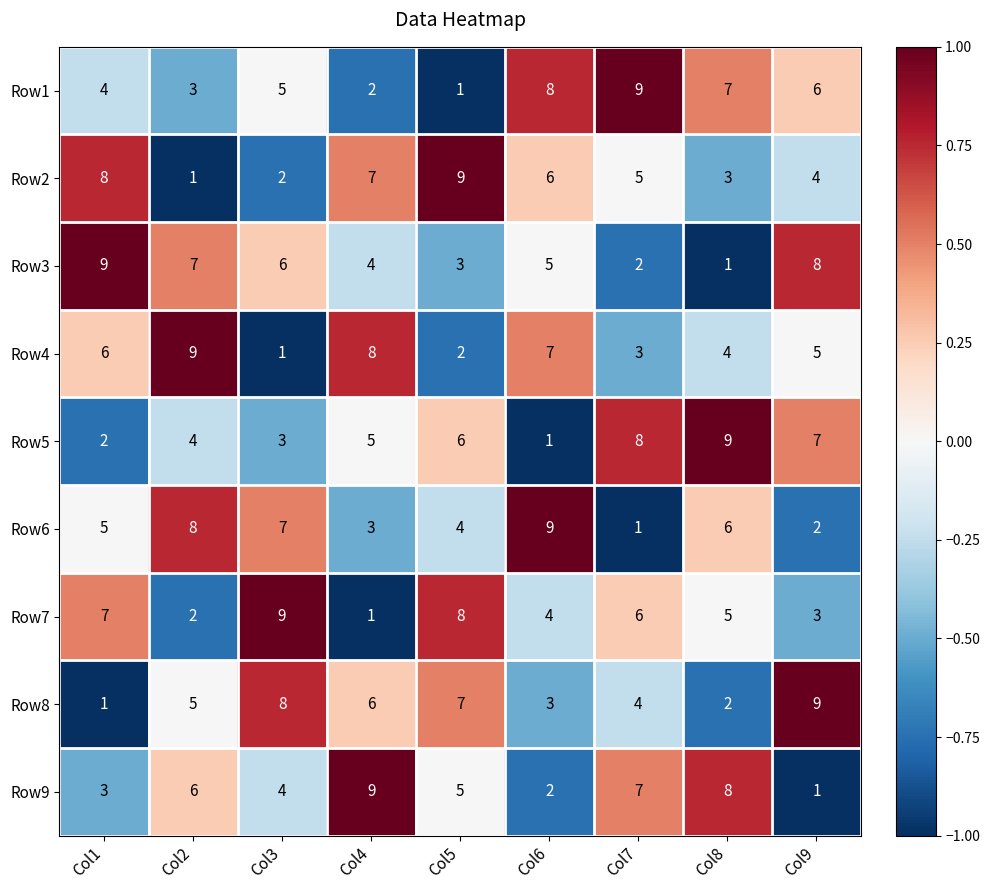

Count the number of categories in the chart.

9